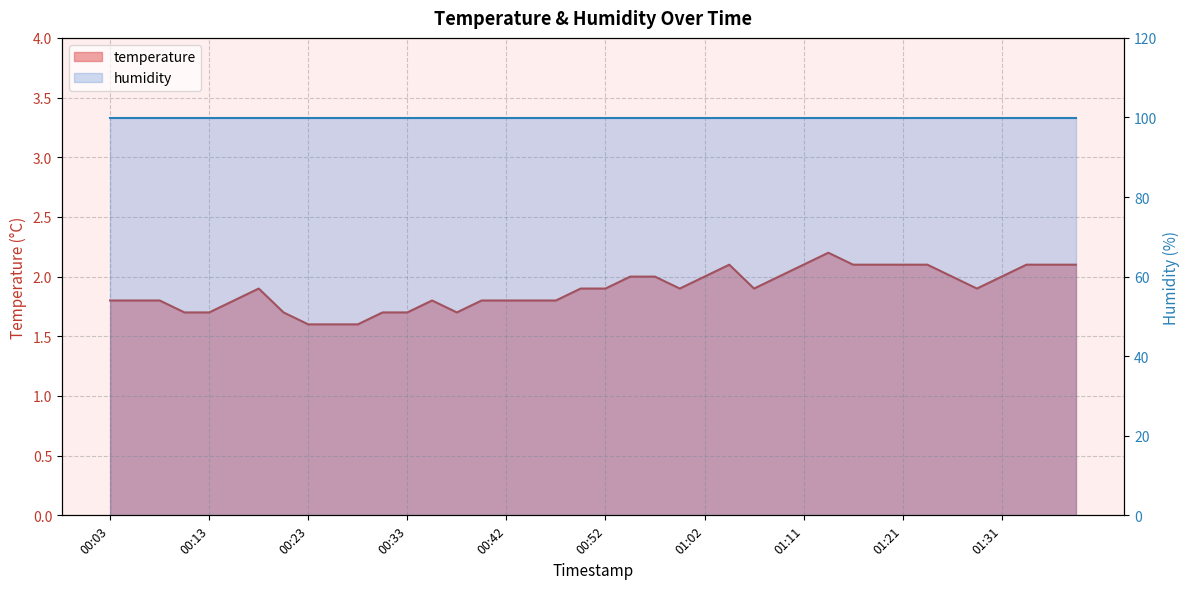

Reading left to right, transcribe all the data shown in this chart.

1.8	1.8	1.8	1.7	1.7	1.8	1.9	1.7	1.6	1.6	1.6	1.7	1.7	1.8	1.7	1.8	1.8	1.8	1.8	1.9	1.9	2.0	2.0	1.9	2.0	2.1	1.9	2.0	2.1	2.2	2.1	2.1	2.1	2.1	2.0	1.9	2.0	2.1	2.1	2.1